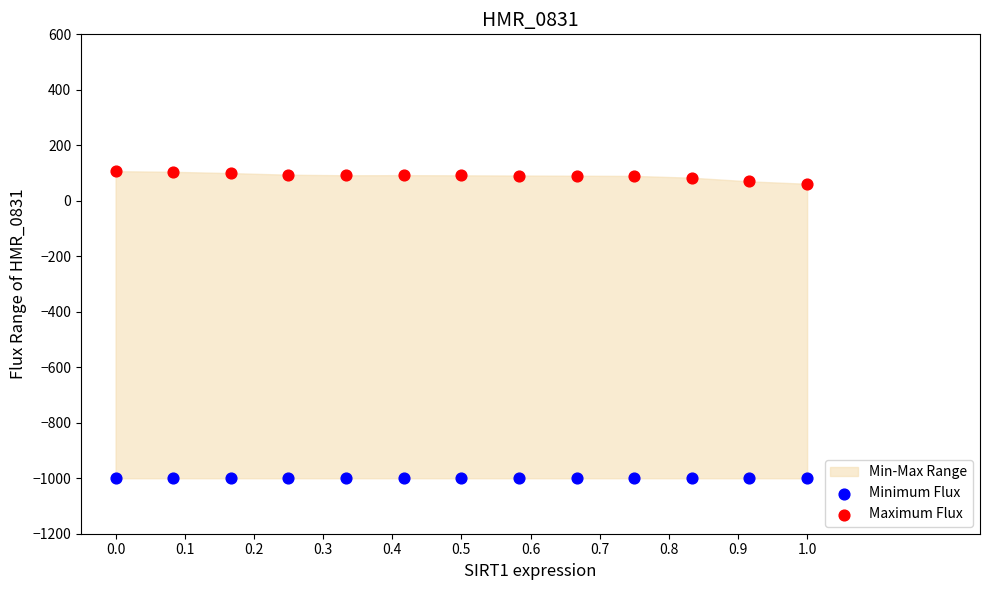

Which series contains the lowest Y value?

Minimum Flux